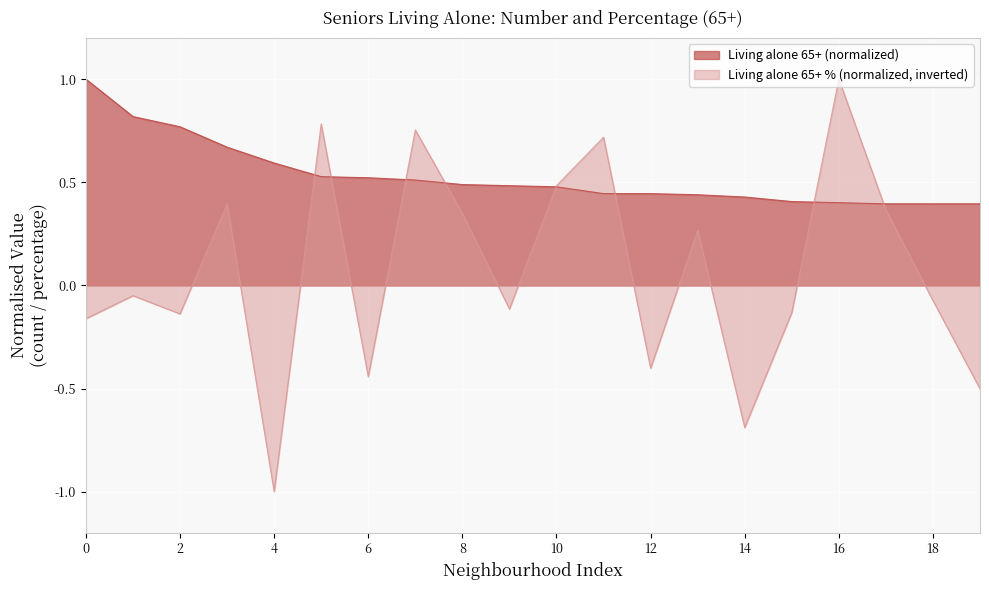

How many lines are shown in the chart?

2